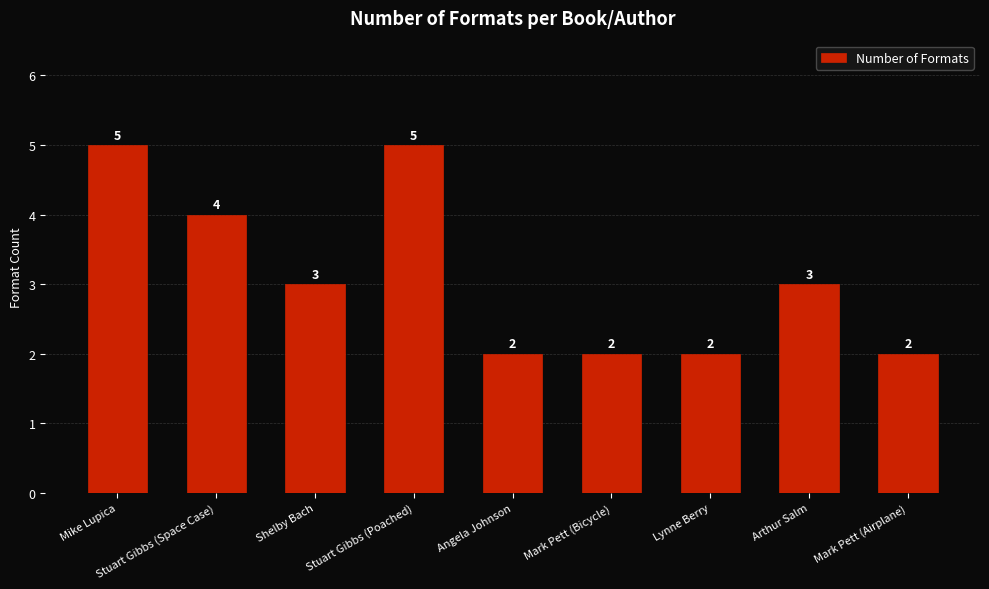

What is the difference between the maximum and minimum values?

3